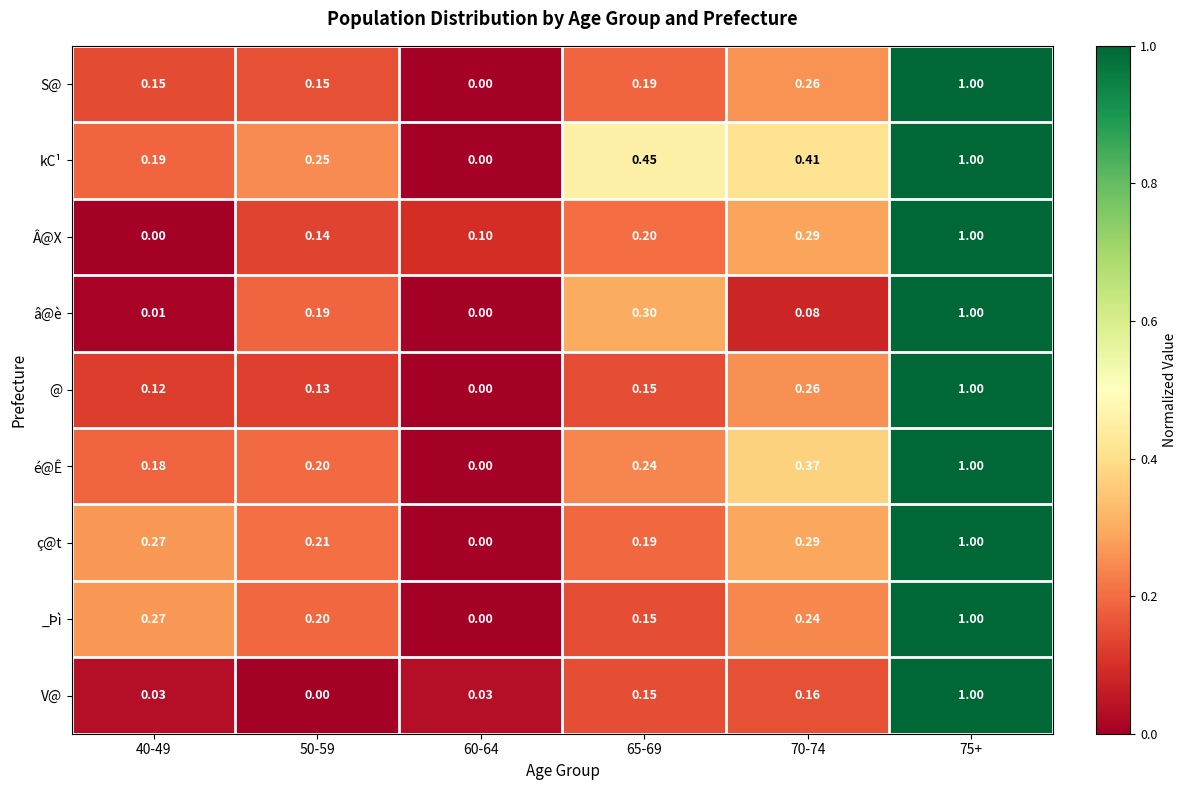

What is the total value across all series at 60-64?

0.1